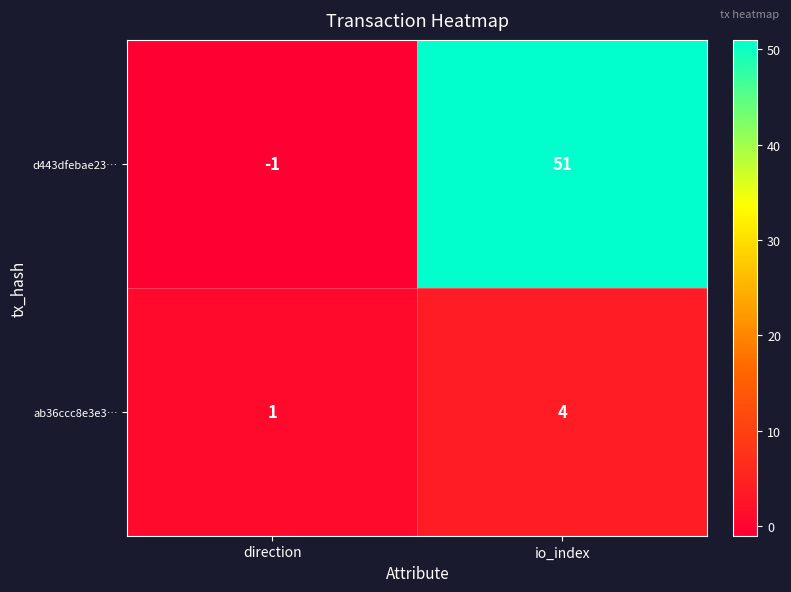

At which label is d443dfebae23… closest to 25?

direction